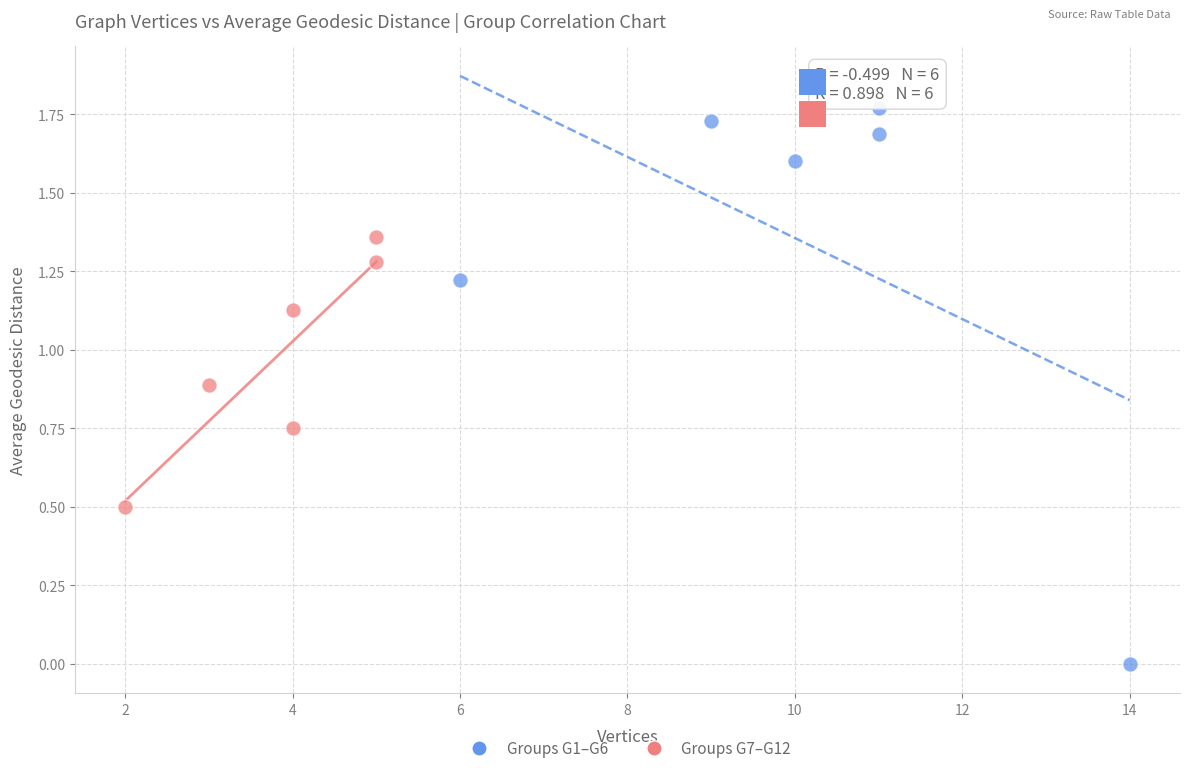

Which series contains the highest Y value?

Groups G1–G6